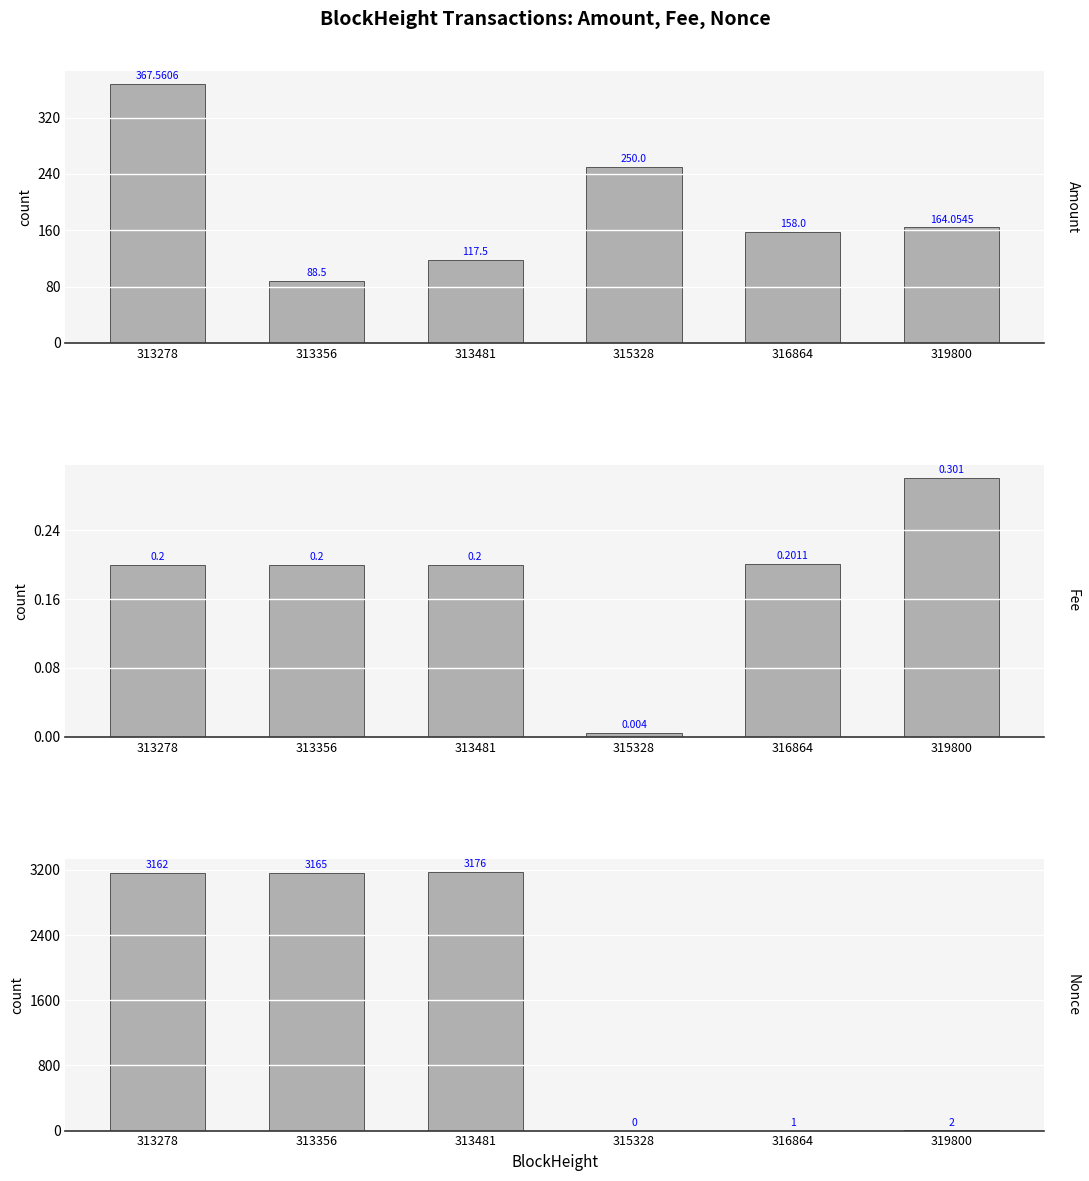

Which label corresponds to the largest value in the chart?

313481